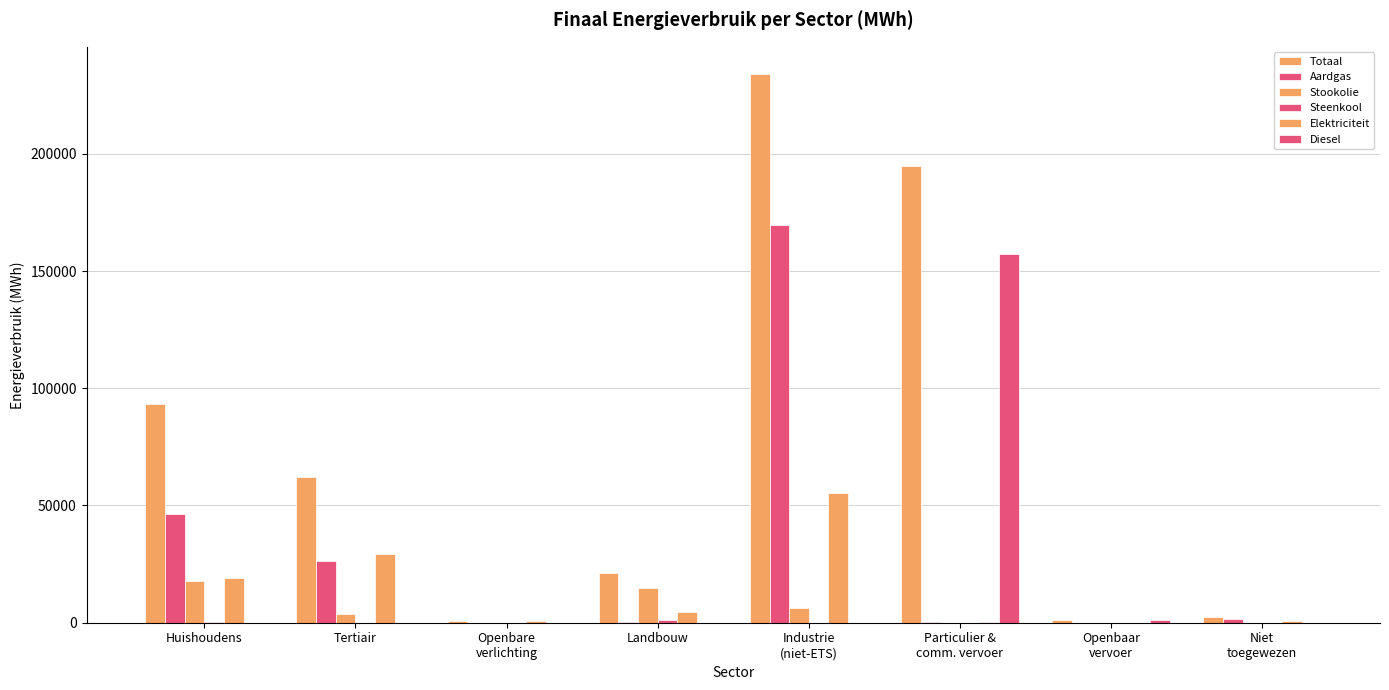

Rank the series at Openbaar
vervoer from lowest to highest value.

Aardgas, Stookolie, Steenkool, Elektriciteit, Diesel, Totaal